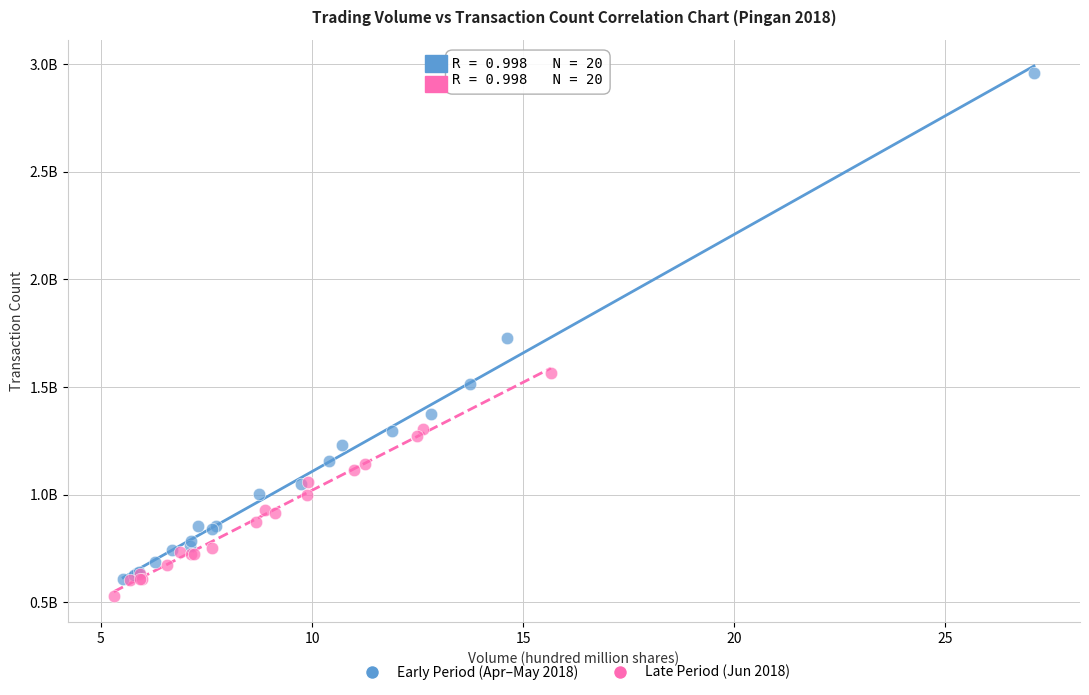

What are all the series names shown in the legend?

Early Period (Apr–May 2018), Late Period (Jun 2018)